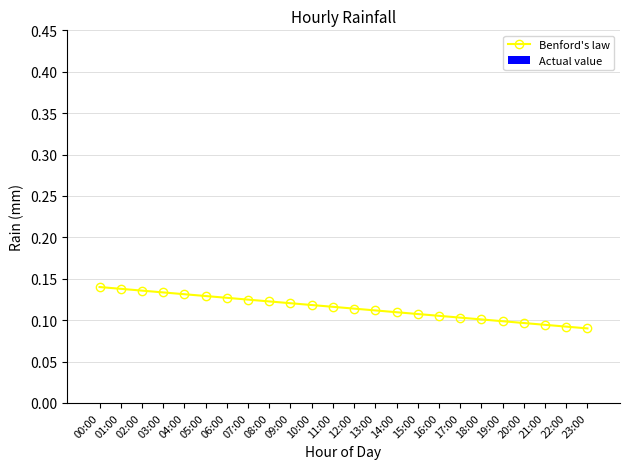

Count the values in the range 0 to 1.

24